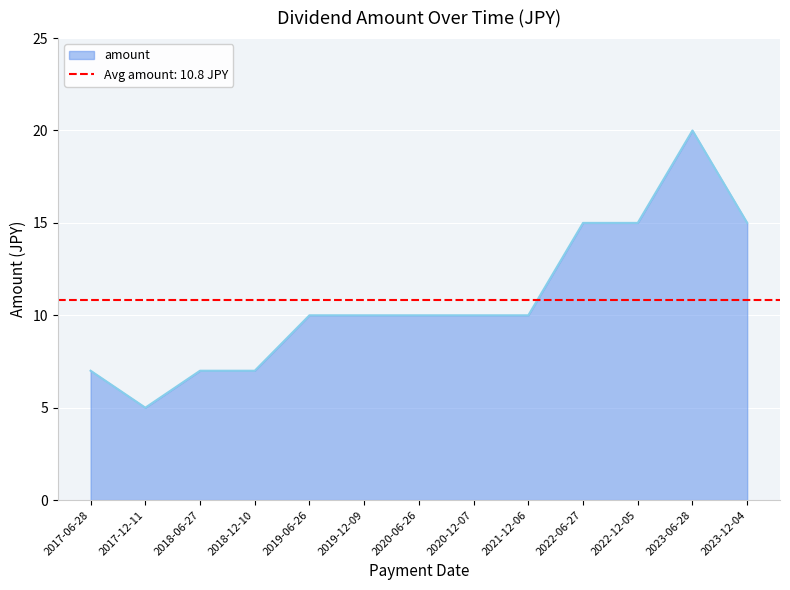

How many values are between 7 and 15?

11